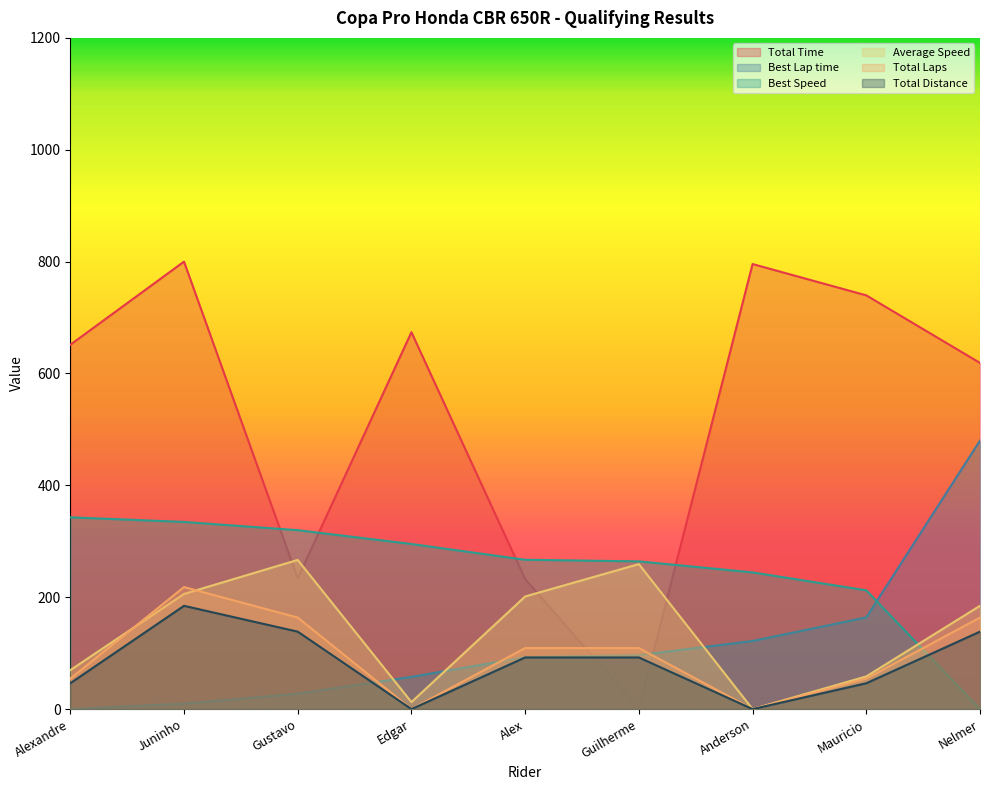

Which series has the largest range (max minus min)?

Total Time